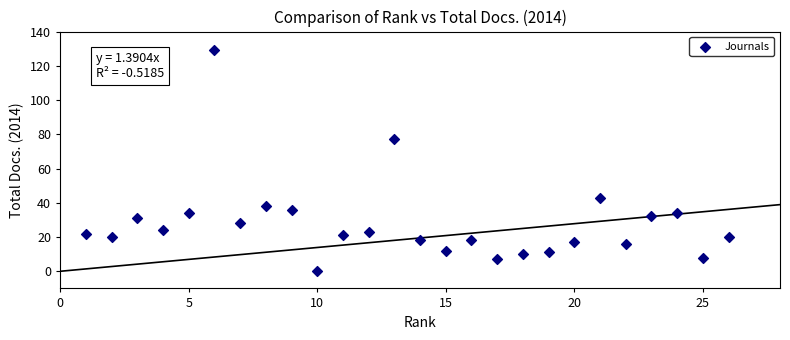

What is the range of X values (max minus min)?

25